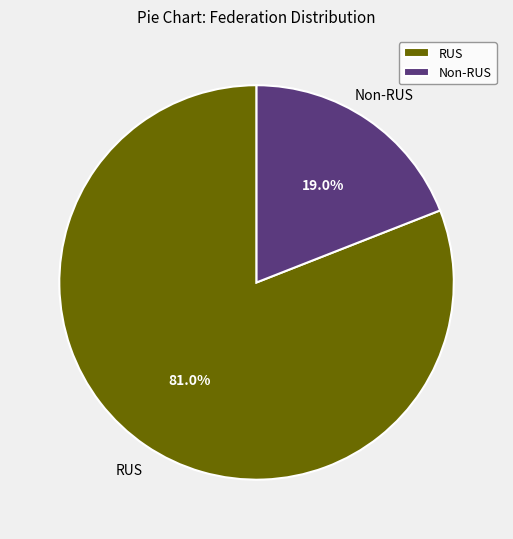

What is the largest slice in the pie chart?

RUS